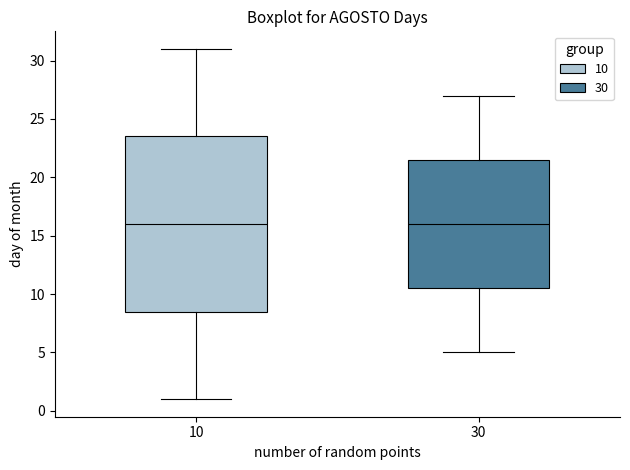

Which box is the tallest, from its lower edge to its upper edge?

10